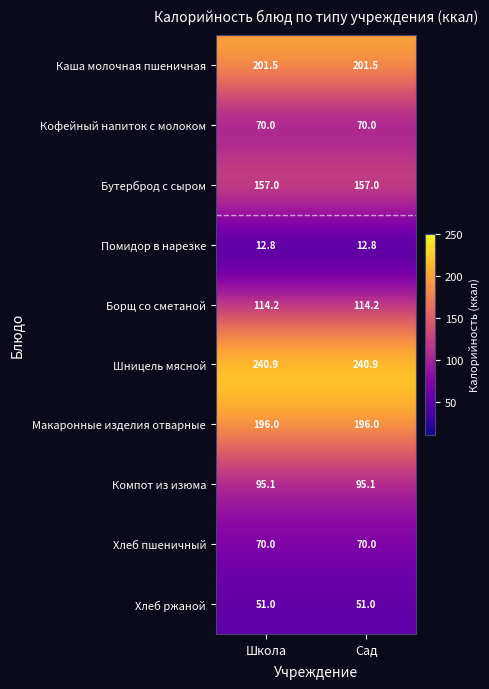

What is the spread (max minus min) of values at Сад?

228.1